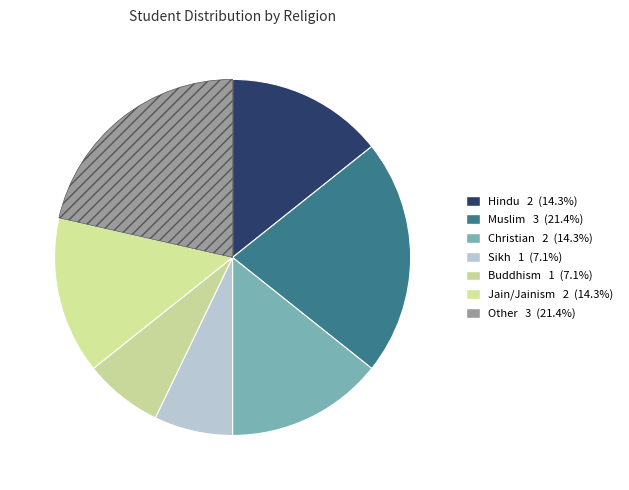

How many slices are in this pie chart?

7